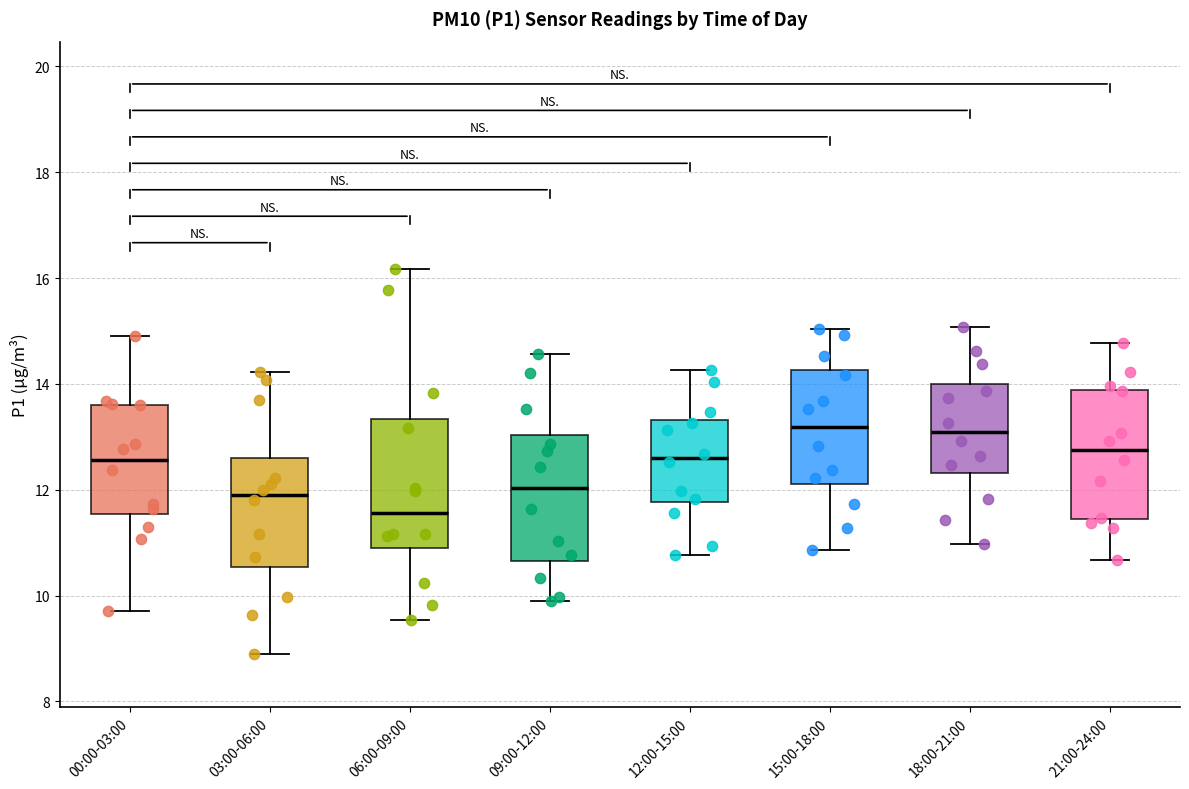

Reading left to right, transcribe this box plot: for each box, give where its median line is, the range the box spans, and where its two whiskers end, as read against the y-axis. The values are not printed on the chart, so give them approximately, as read against the axis.

00:00-03:00: median 12.6, box 11.6 to 13.6, whiskers 9.8 to 15.0
03:00-06:00: median 12.0, box 10.6 to 12.6, whiskers 9.0 to 14.2
06:00-09:00: median 11.6, box 11.0 to 13.4, whiskers 9.6 to 16.2
09:00-12:00: median 12.0, box 10.6 to 13.0, whiskers 10.0 to 14.6
12:00-15:00: median 12.6, box 11.8 to 13.4, whiskers 10.8 to 14.2
15:00-18:00: median 13.2, box 12.2 to 14.2, whiskers 10.8 to 15.0
18:00-21:00: median 13.2, box 12.4 to 14.0, whiskers 11.0 to 15.0
21:00-24:00: median 12.8, box 11.4 to 13.8, whiskers 10.6 to 14.8